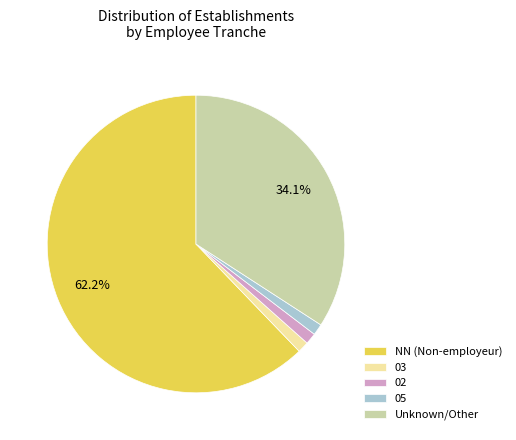

Which slice represents more than half of the pie?

NN (Non-employeur)